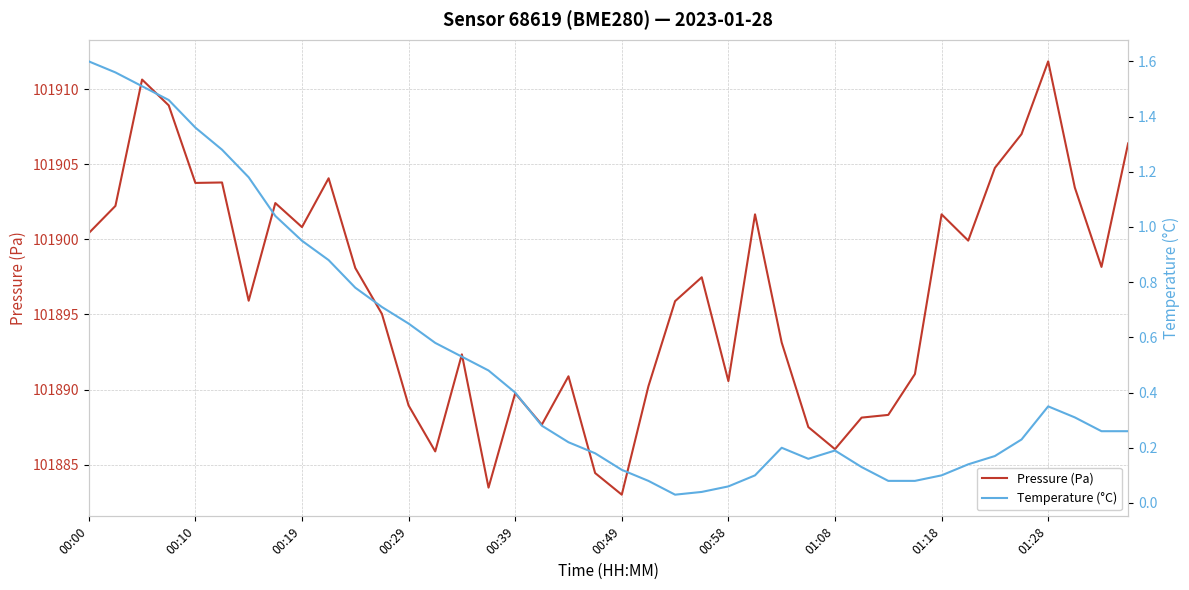

The Pressure (Pa) series shows 101890.6 at 00:58. True or false?

True